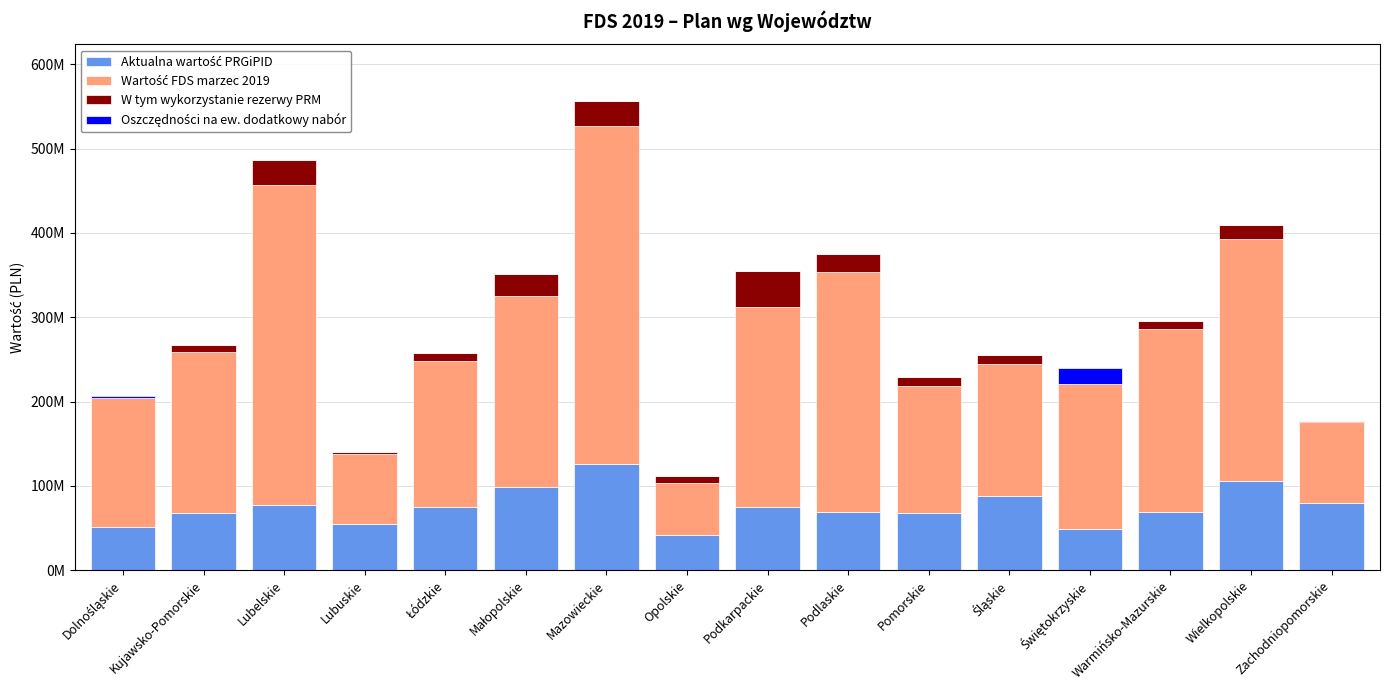

What position from the right is Pomorskie?

6